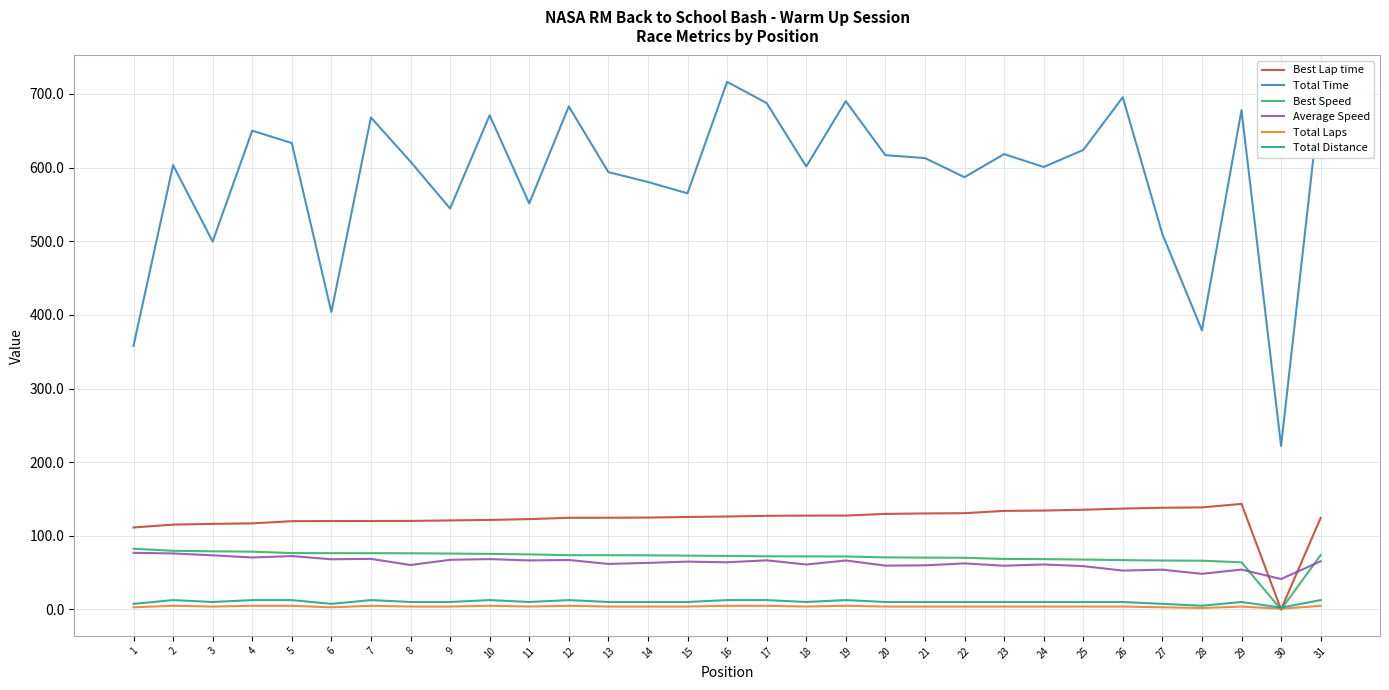

At which category does Total Time reach its first local peak?

2